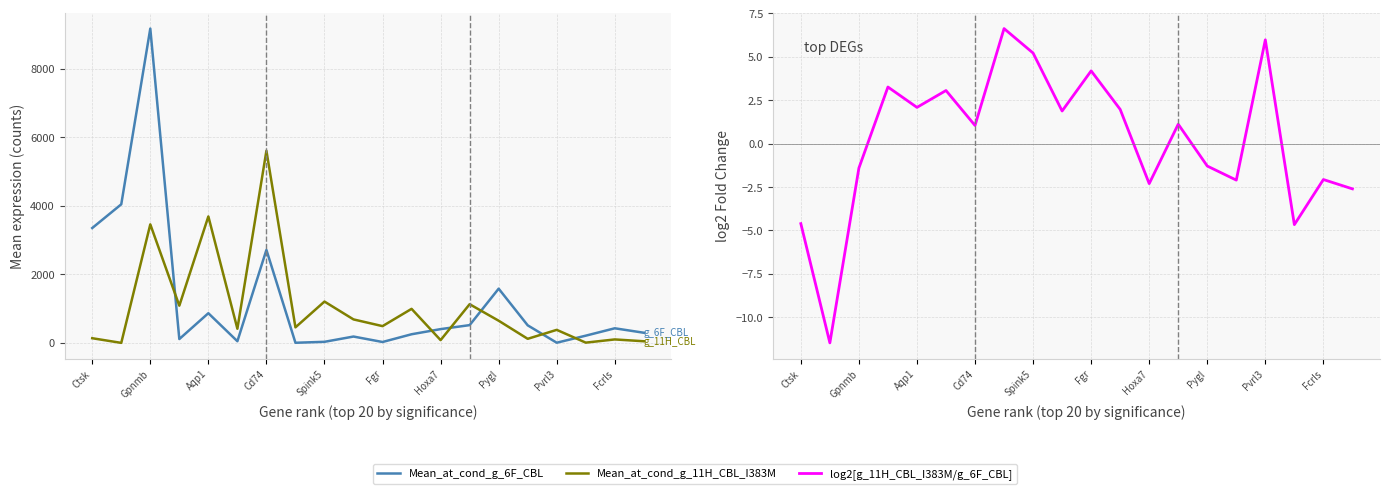

Rank the series by their average value, from highest to lowest.

Mean_at_cond_g_6F_CBL, Mean_at_cond_g_11H_CBL_I383M, log2[g_11H_CBL_I383M/g_6F_CBL]